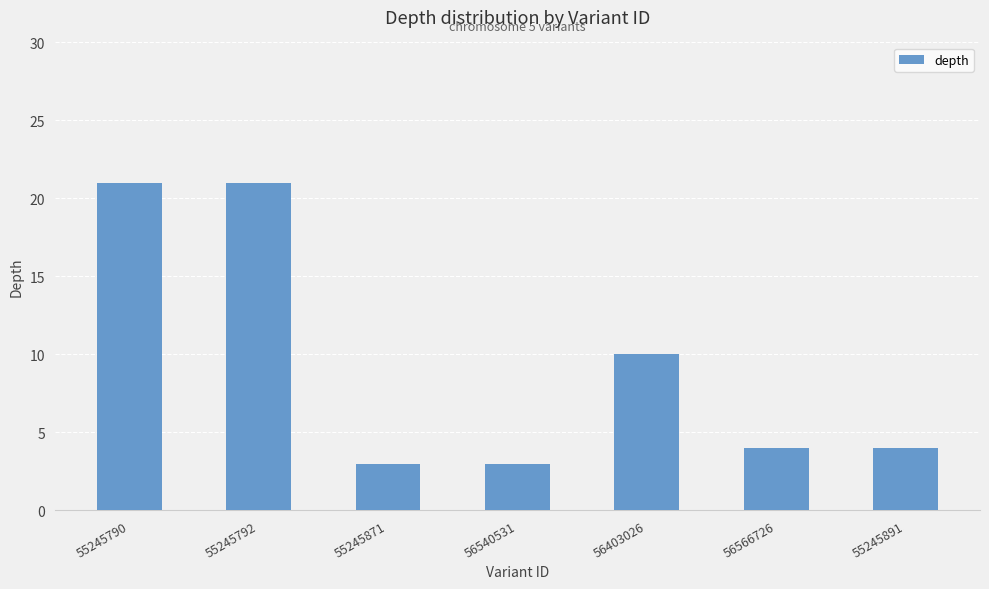

What is the sum of the values at 55245891 and 56540531?

7